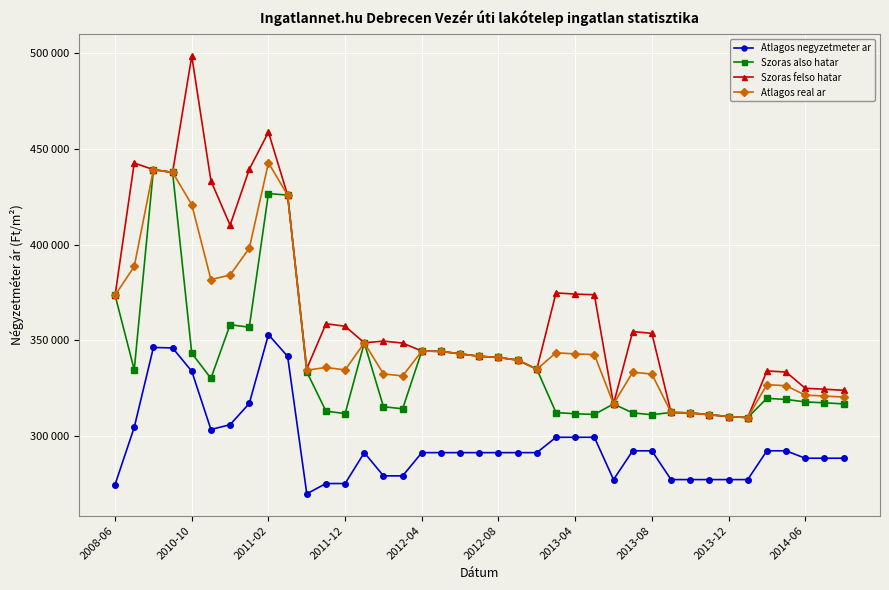

What are all the series names shown in the legend?

Atlagos negyzetmeter ar, Szoras also hatar, Szoras felso hatar, Atlagos real ar